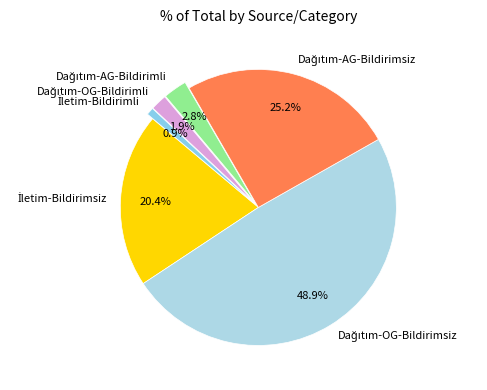

Is there any slice that represents more than half of the pie?

No